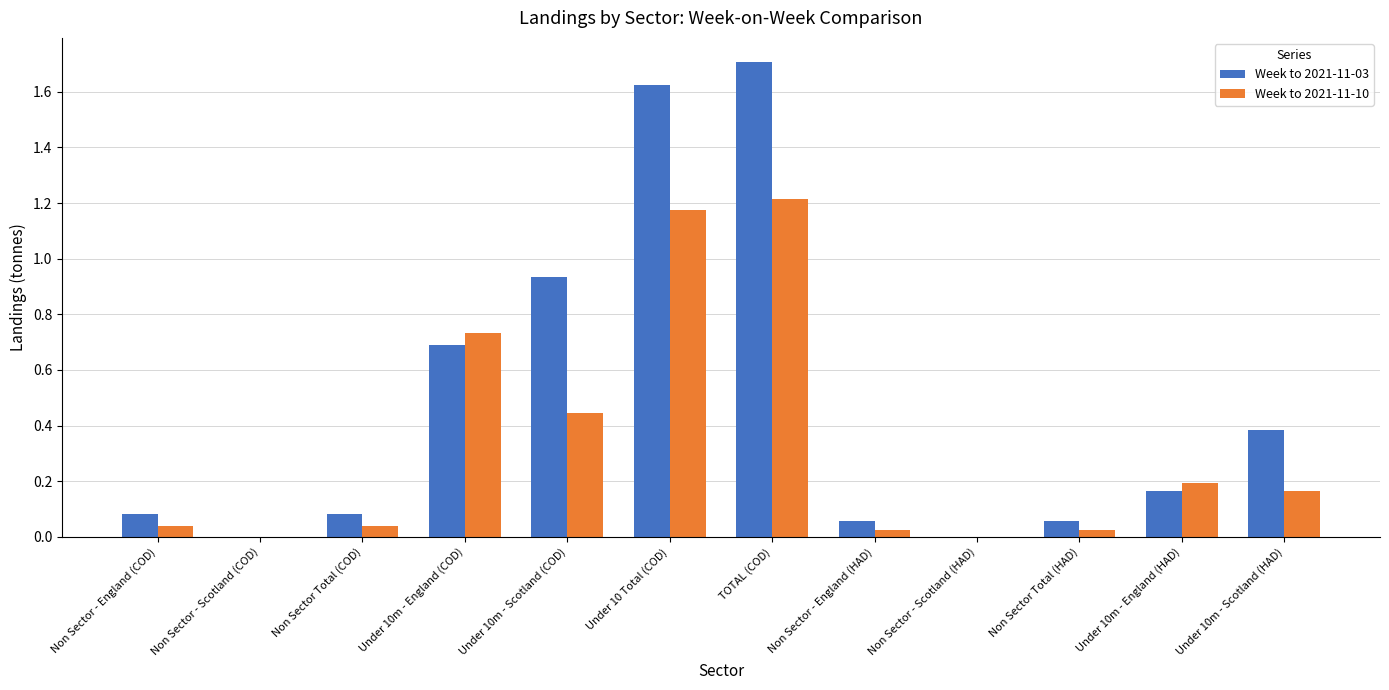

True or false: Week to 2021-11-03 has a value of 0.1 at Non Sector - England (COD).

True